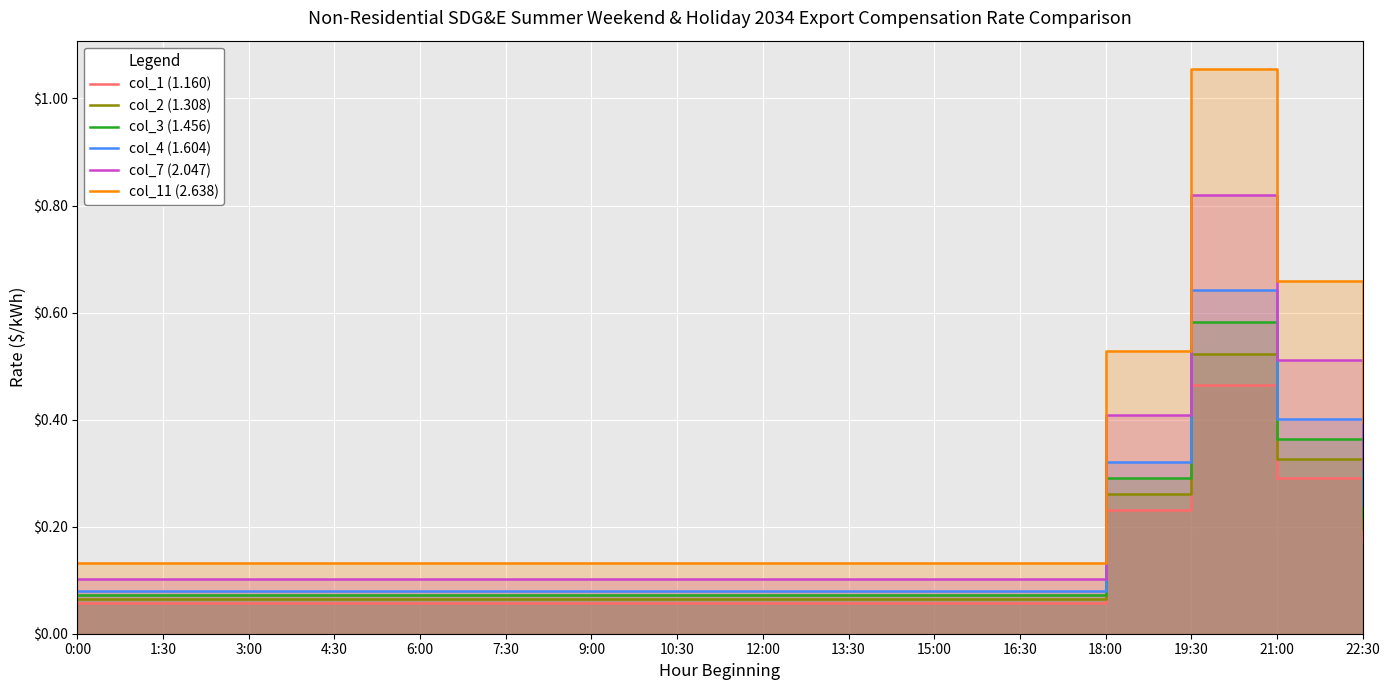

Count the col_7 (2.047) values in the range 0 to 1.

16